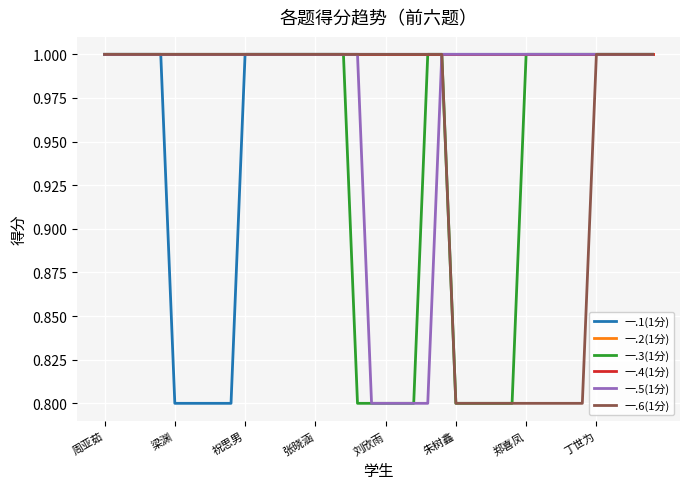

What is the value of the 一.1(1分) point at the 14th from the left?

1.0